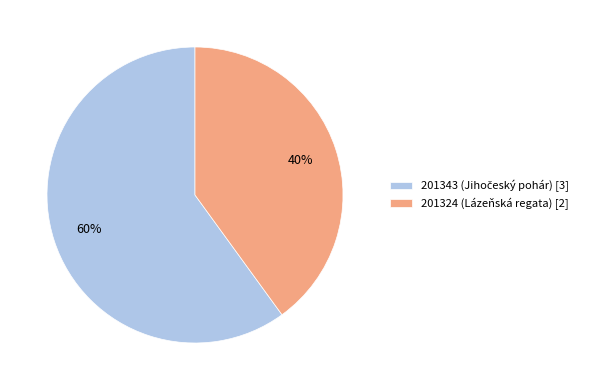

Do 201343 and 201324 together represent more than half of the pie?

Yes